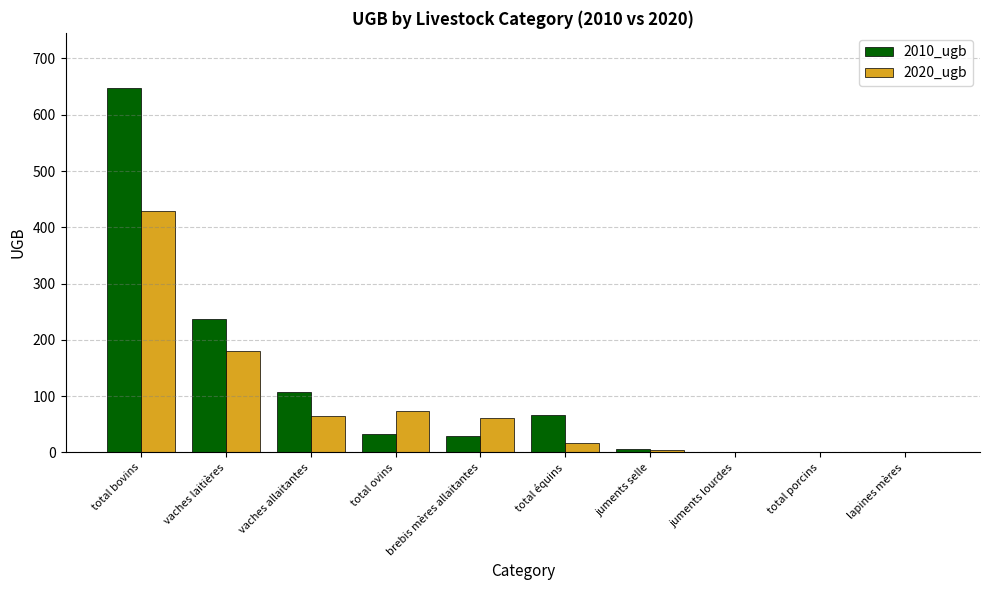

Which category has the highest value in the 2010_ugb series?

total bovins